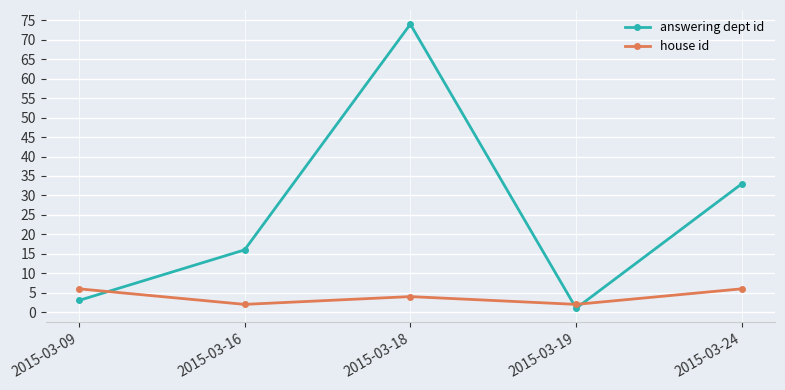

Reading left to right, list all the values displayed in this chart.

answering dept id: 2015-03-09=3	2015-03-16=16	2015-03-18=74	2015-03-19=1	2015-03-24=33
house id: 2015-03-09=6	2015-03-16=2	2015-03-18=4	2015-03-19=2	2015-03-24=6